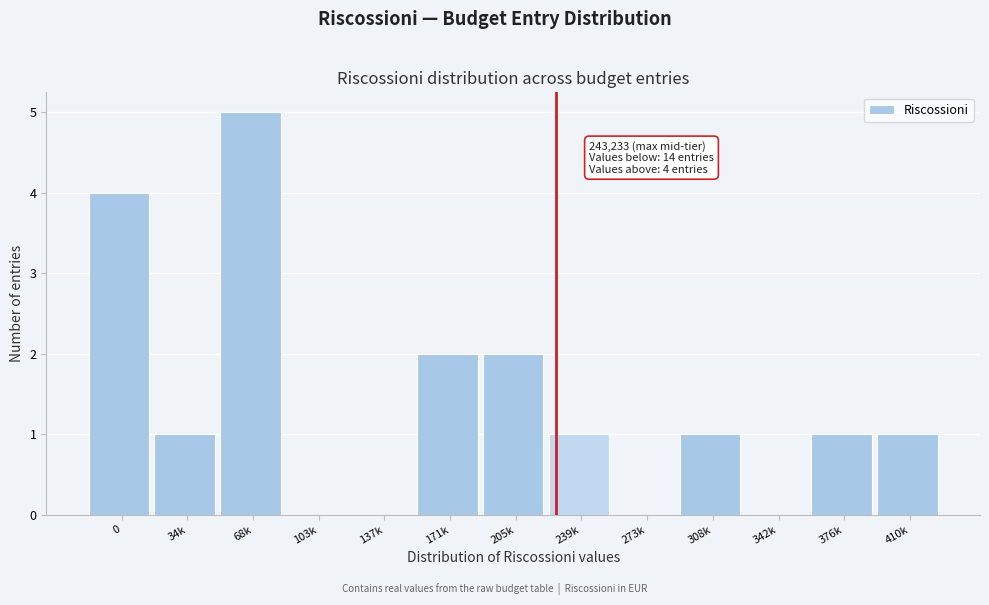

Reading right to left, extract all data points from this chart.

410k=1	376k=1	342k=0	308k=1	273k=0	239k=1	205k=2	171k=2	137k=0	103k=0	68k=5	34k=1	0=4